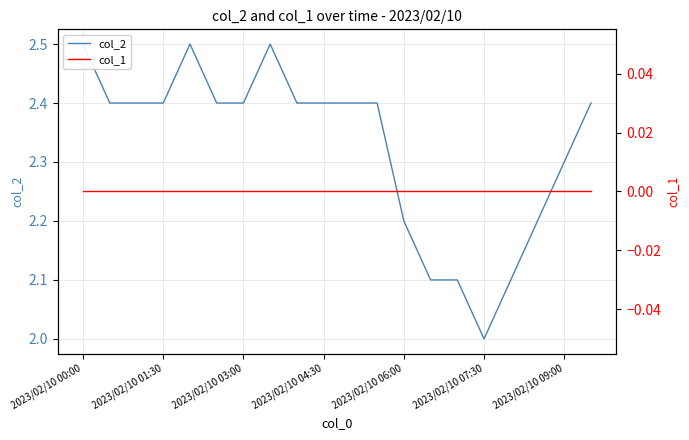

Which has a higher value, 2023/02/10 00:00 or 19?

2023/02/10 00:00